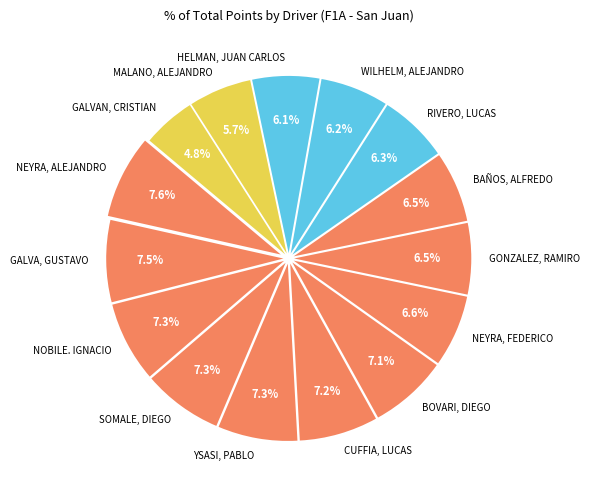

What is the total percentage of GALVA, GUSTAVO and GALVAN, CRISTIAN?

12.3%